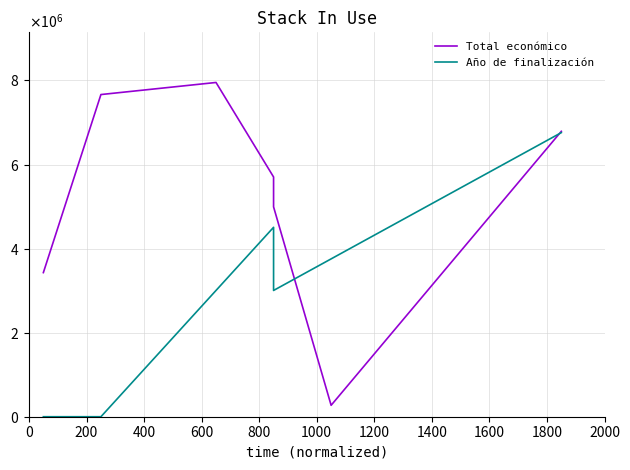

Does the chart have visible grid lines?

Yes